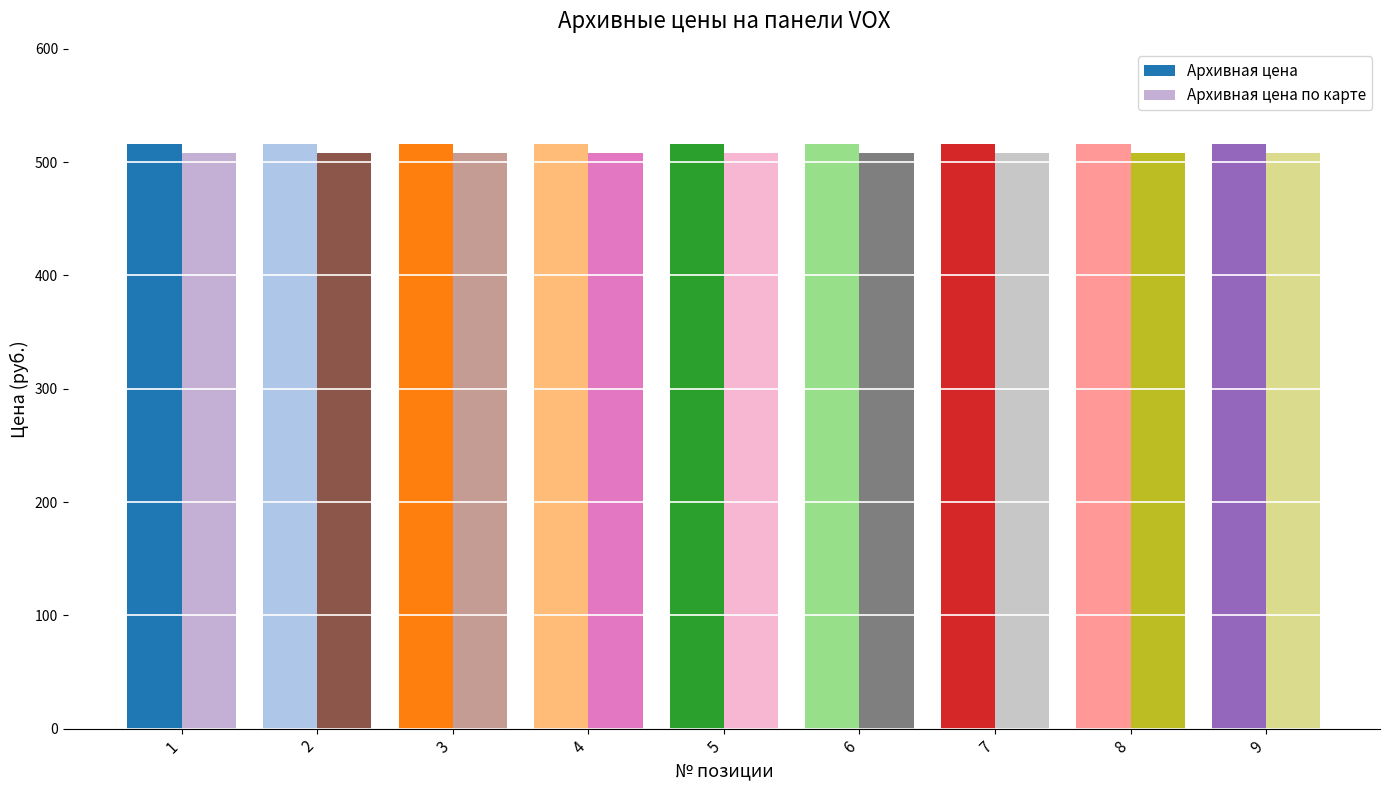

At 3, list the series in order from smallest to largest.

Архивная цена по карте, Архивная цена